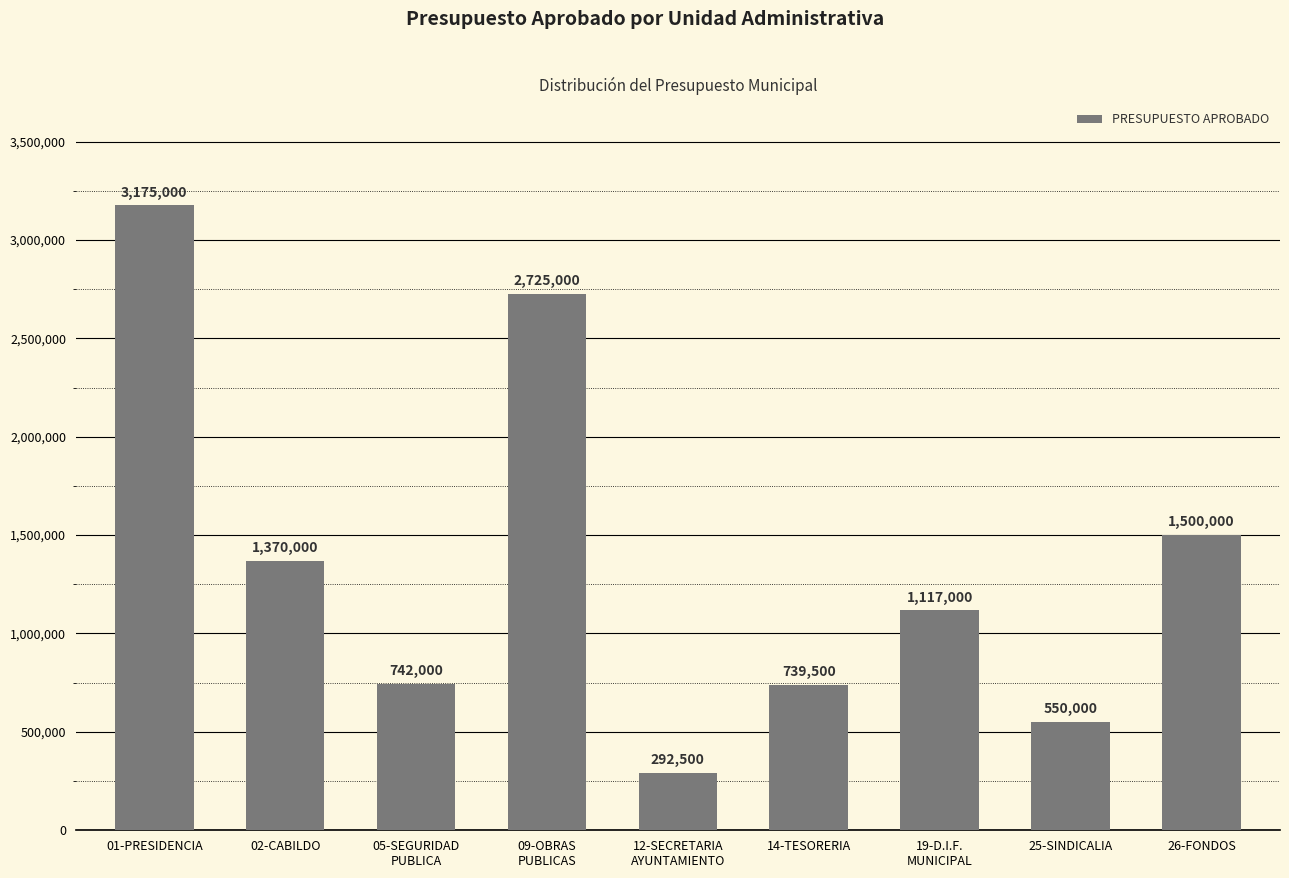

Which label corresponds to the largest value in the chart?

01-PRESIDENCIA